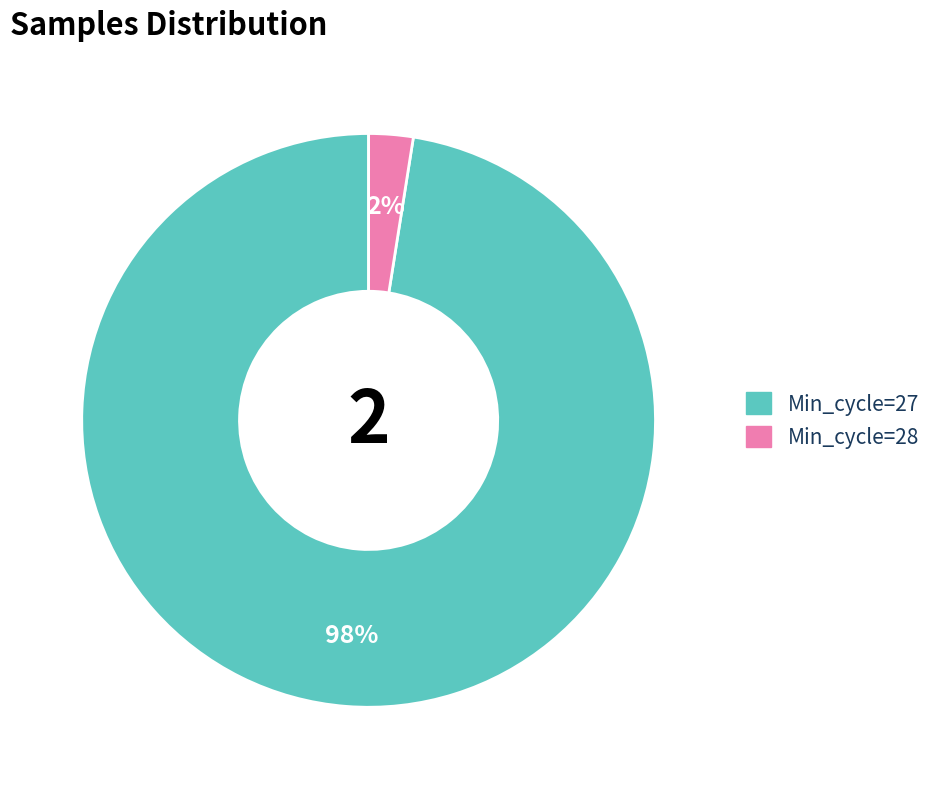

Does any single category account for the majority?

Yes